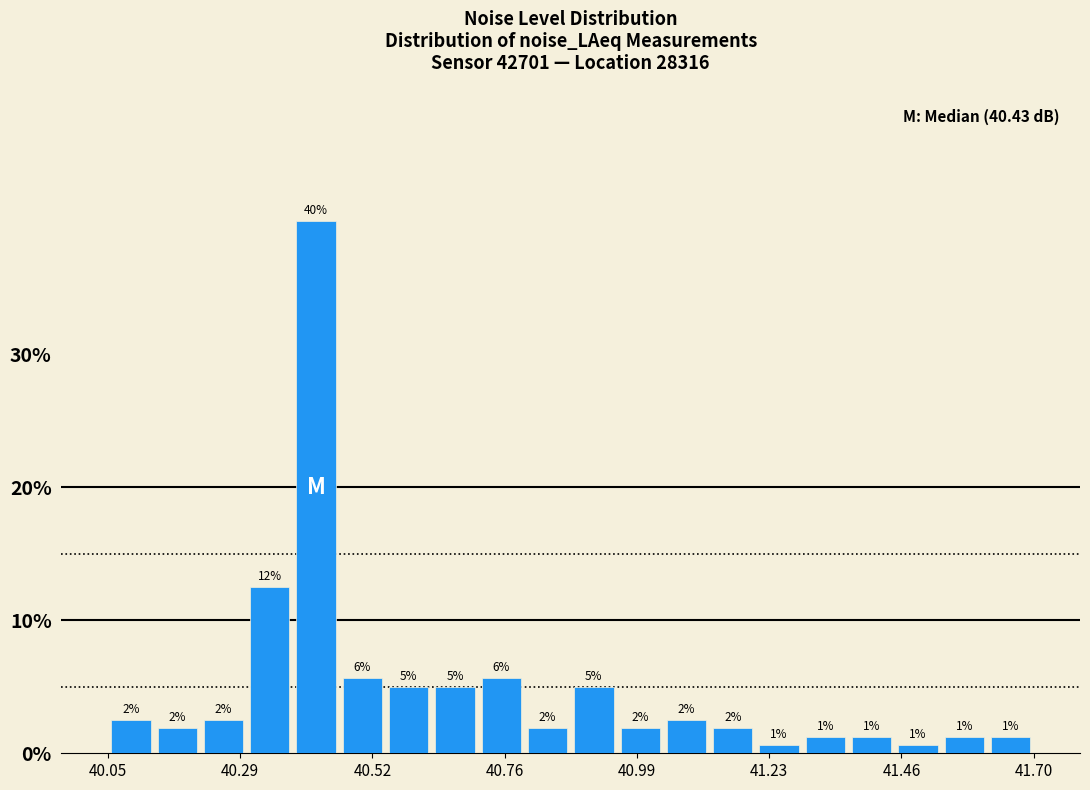

Around what value on the x-axis is the tallest bar? Give the approximate position of its centre, as read against the axis.

40.40